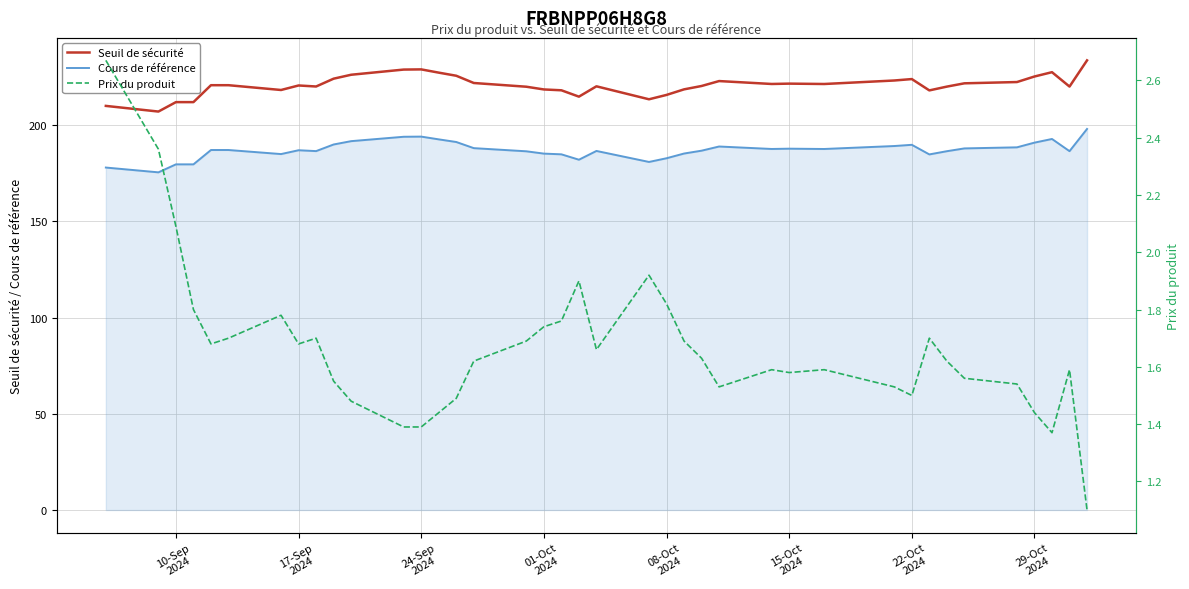

What is the highest value of the Seuil de sécurité series?

233.6